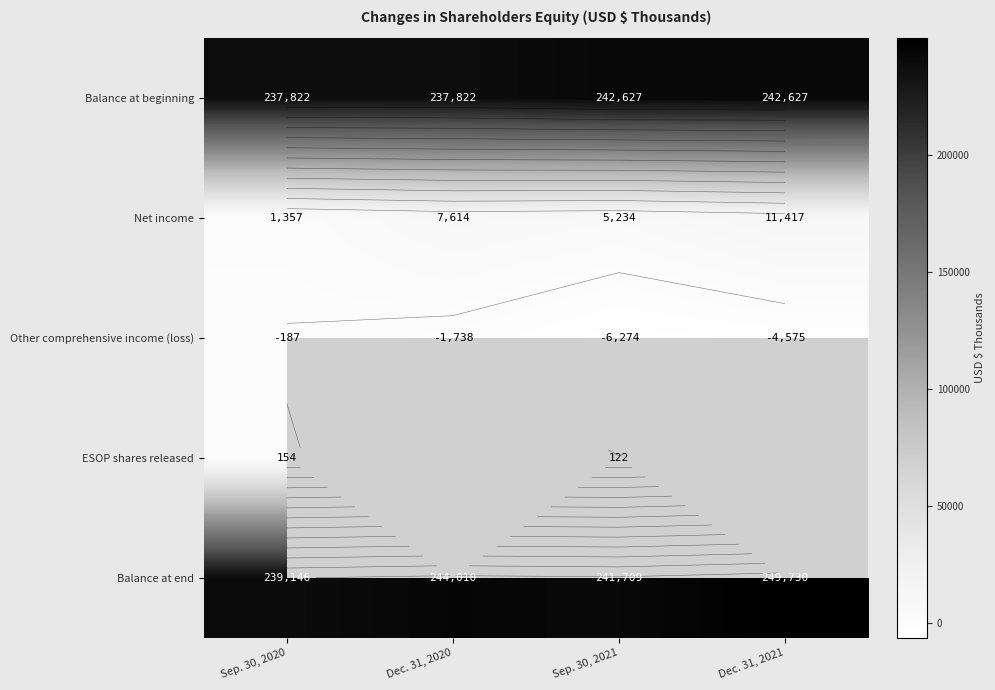

What is the average value of the Balance at beginning series?

240224.5